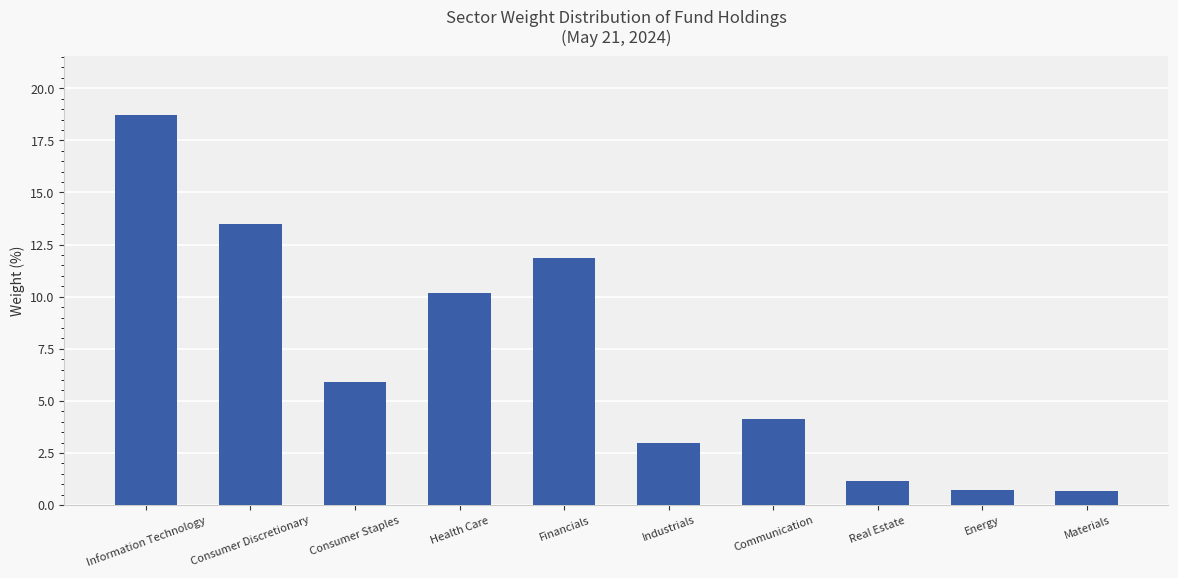

What is the difference between the maximum and minimum values?

18.0